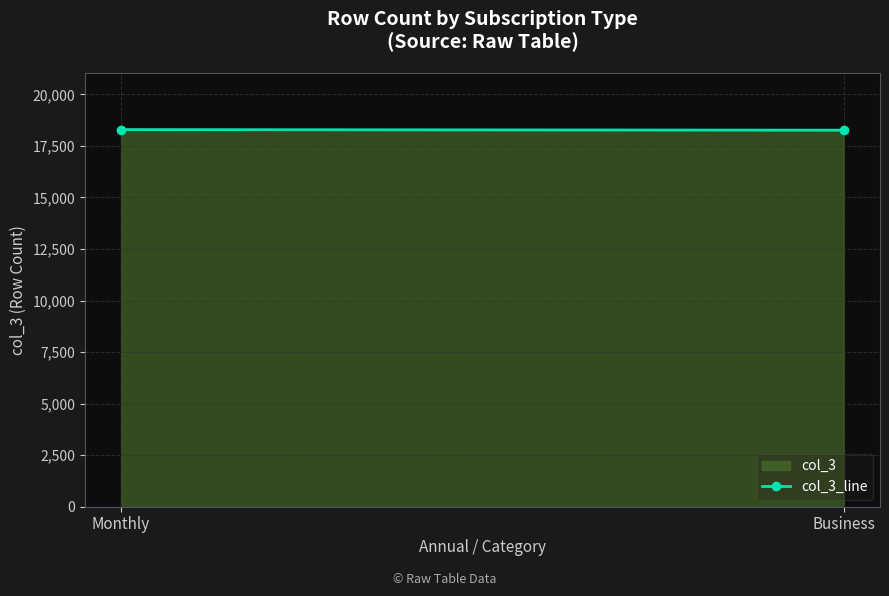

Which label corresponds to the smallest value in the chart?

Business